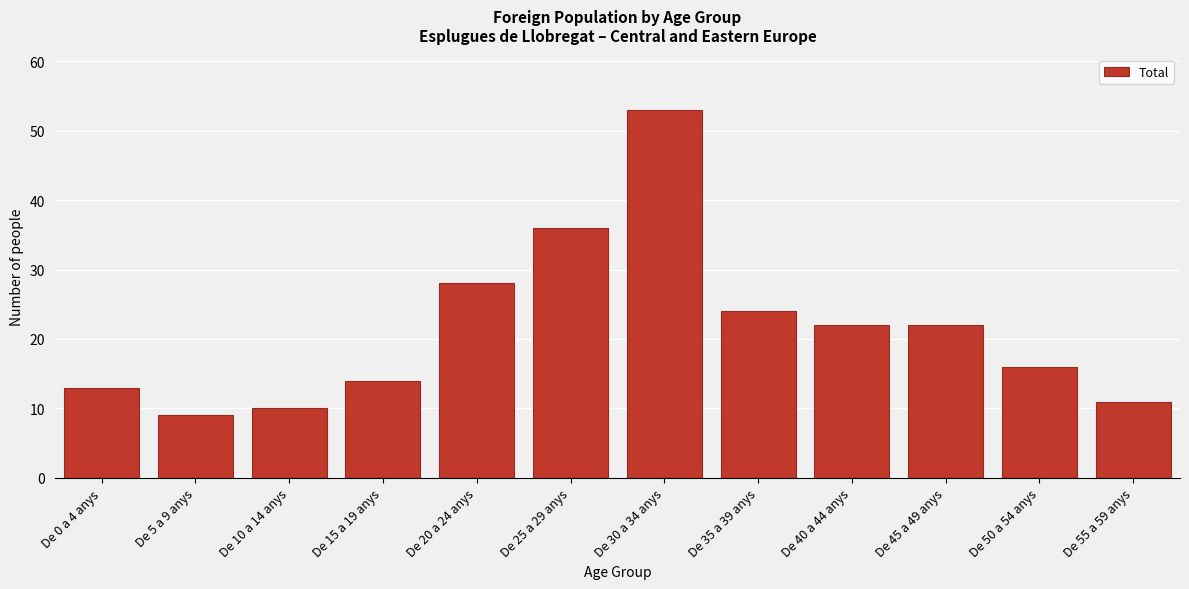

Reading left to right, transcribe all the data shown in this chart.

13	9	10	14	28	36	53	24	22	22	16	11